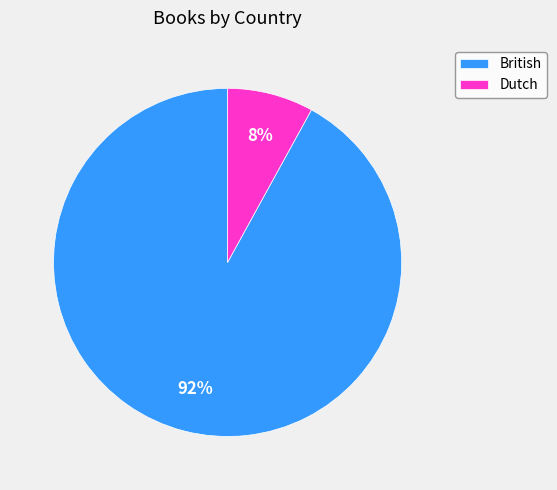

Which category has the smallest portion of the pie?

Dutch